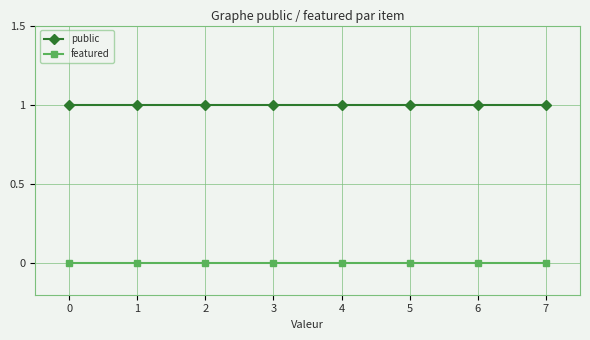

True or false: featured and public intersect in this chart.

False